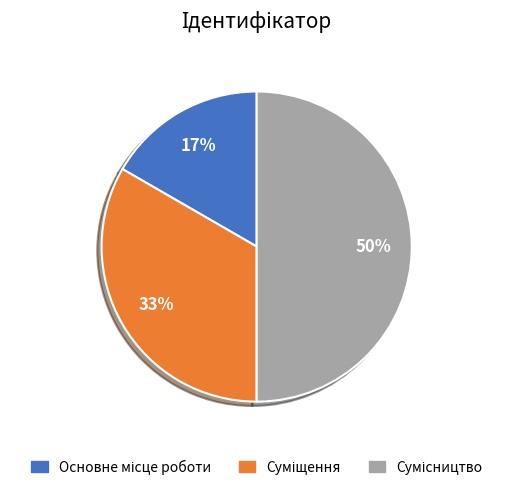

How many segments does this pie chart have?

3